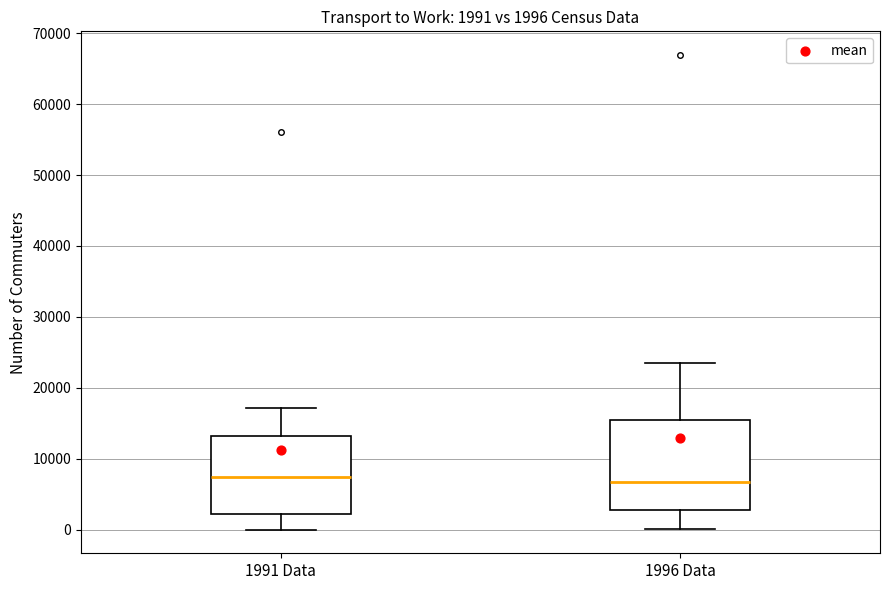

Comparing the boxes themselves (not the whiskers), which one is the tallest?

1996 Data